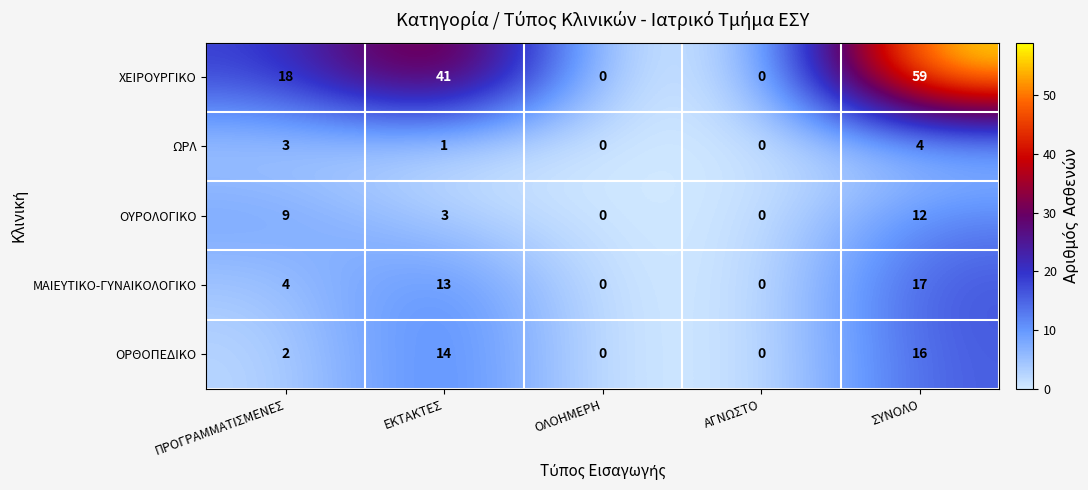

Reading left to right, transcribe all the data shown in this chart.

ΧΕΙΡΟΥΡΓΙΚΟ: ΠΡΟΓΡΑΜΜΑΤΙΣΜΕΝΕΣ=18	ΕΚΤΑΚΤΕΣ=41	ΟΛΟΗΜΕΡΗ=0	ΑΓΝΩΣΤΟ=0	ΣΥΝΟΛΟ=59
ΩΡΛ: ΠΡΟΓΡΑΜΜΑΤΙΣΜΕΝΕΣ=3	ΕΚΤΑΚΤΕΣ=1	ΟΛΟΗΜΕΡΗ=0	ΑΓΝΩΣΤΟ=0	ΣΥΝΟΛΟ=4
ΟΥΡΟΛΟΓΙΚΟ: ΠΡΟΓΡΑΜΜΑΤΙΣΜΕΝΕΣ=9	ΕΚΤΑΚΤΕΣ=3	ΟΛΟΗΜΕΡΗ=0	ΑΓΝΩΣΤΟ=0	ΣΥΝΟΛΟ=12
ΜΑΙΕΥΤΙΚΟ-ΓΥΝΑΙΚΟΛΟΓΙΚΟ: ΠΡΟΓΡΑΜΜΑΤΙΣΜΕΝΕΣ=4	ΕΚΤΑΚΤΕΣ=13	ΟΛΟΗΜΕΡΗ=0	ΑΓΝΩΣΤΟ=0	ΣΥΝΟΛΟ=17
ΟΡΘΟΠΕΔΙΚΟ: ΠΡΟΓΡΑΜΜΑΤΙΣΜΕΝΕΣ=2	ΕΚΤΑΚΤΕΣ=14	ΟΛΟΗΜΕΡΗ=0	ΑΓΝΩΣΤΟ=0	ΣΥΝΟΛΟ=16